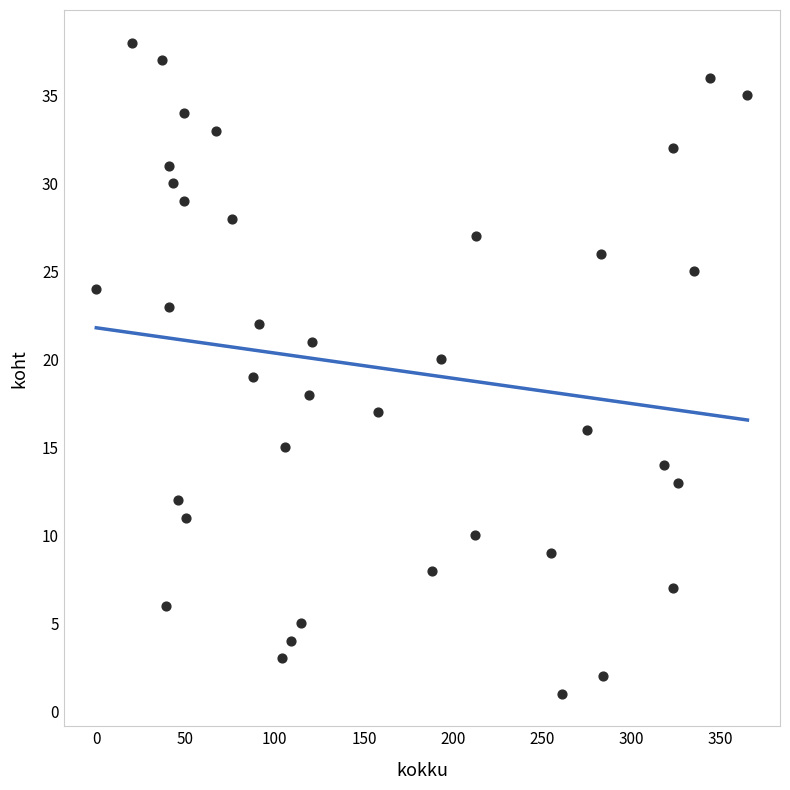

What is the range of X values (max minus min)?

365